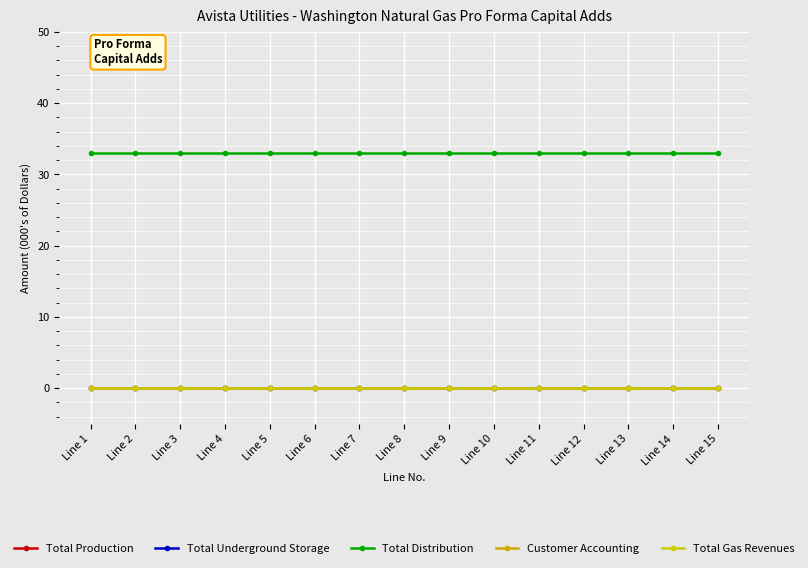

True or false: Customer Accounting and Total Distribution cross at least once.

False